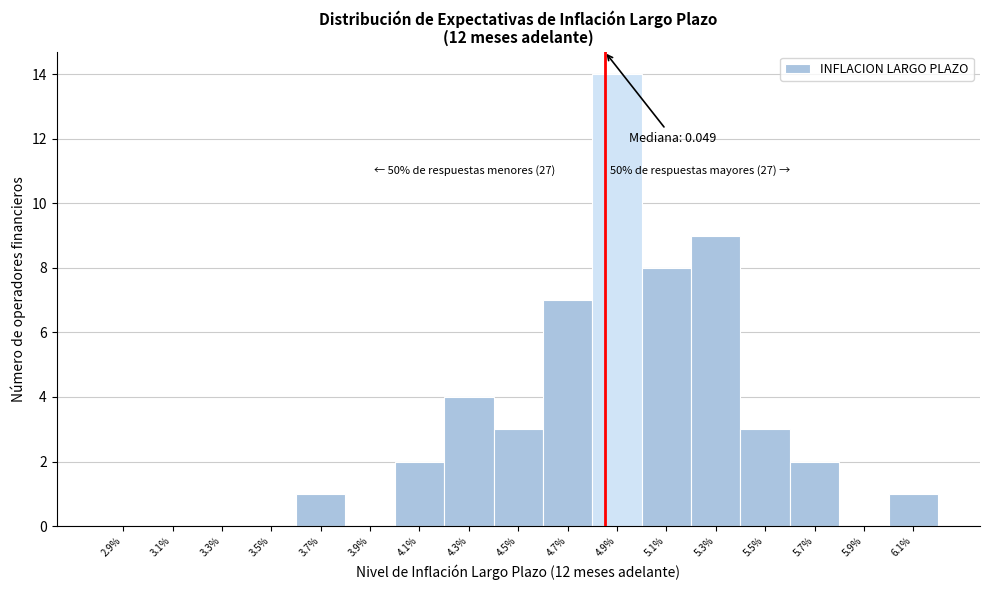

Reading left to right, extract all data points from this chart.

2.9%=0	3.1%=0	3.3%=0	3.5%=0	3.7%=1	3.9%=0	4.1%=2	4.3%=4	4.5%=3	4.7%=7	4.9%=14	5.1%=8	5.3%=9	5.5%=3	5.7%=2	5.9%=0	6.1%=1